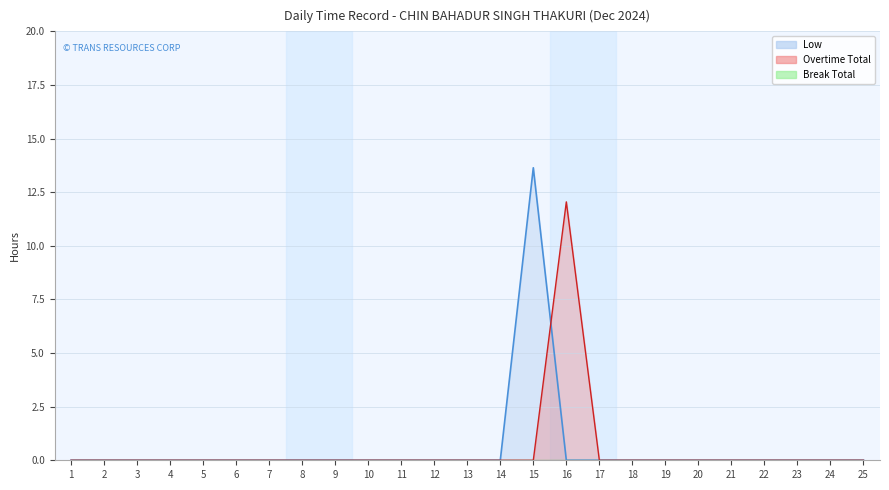

Between 16 and 22, which is larger?

16